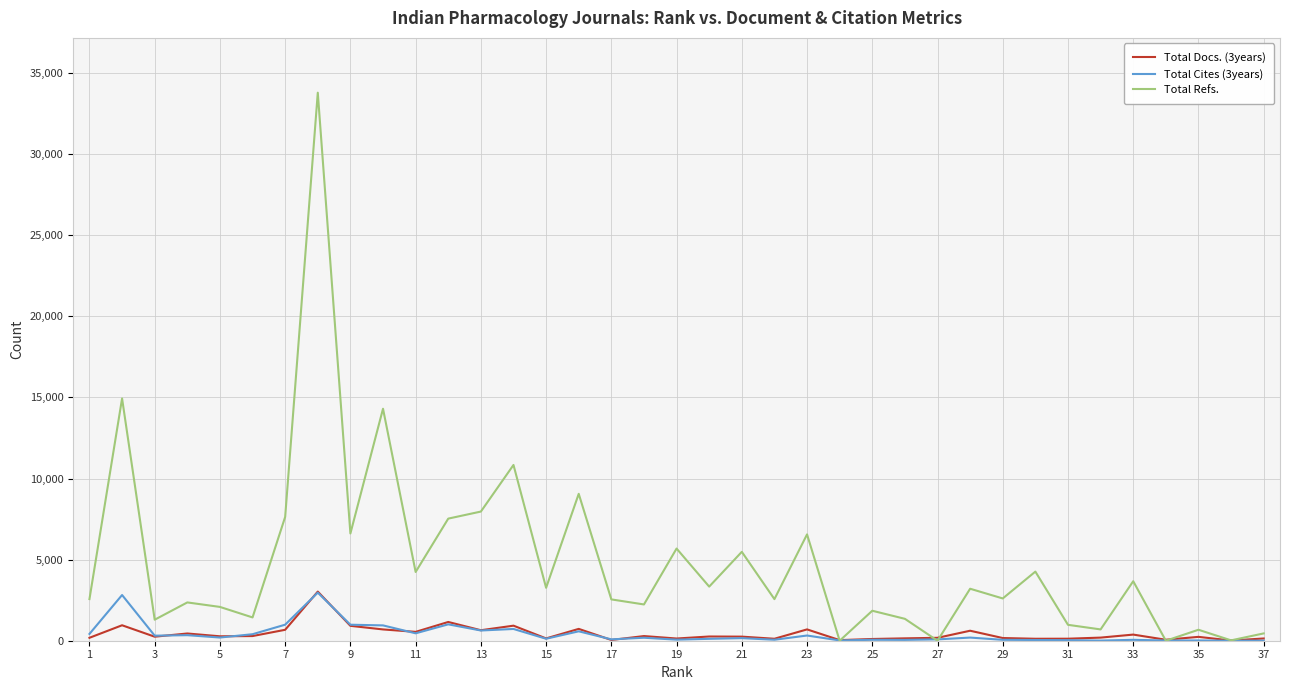

Which series has the largest range (max minus min)?

Total Refs.